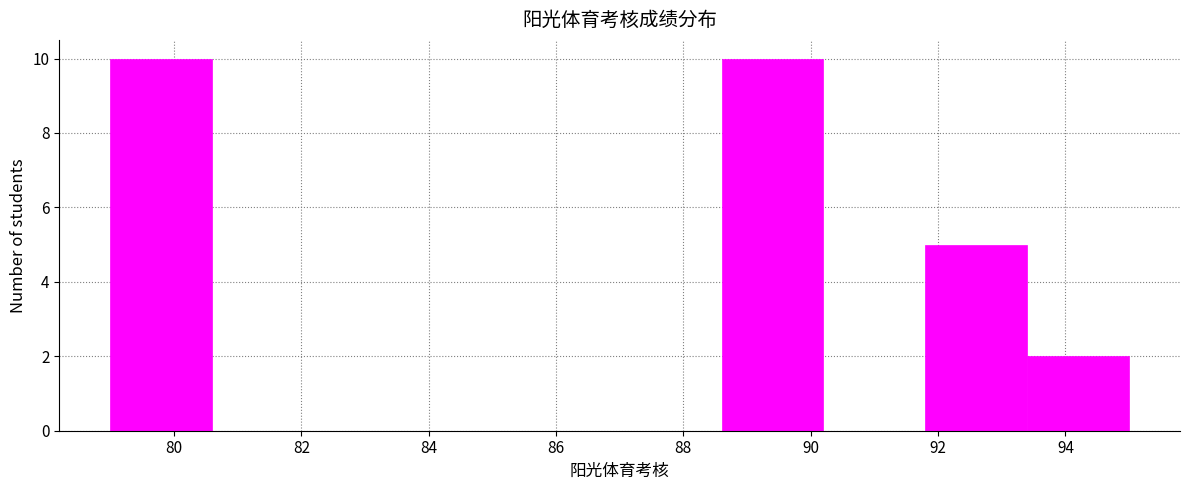

Reading left to right, transcribe this chart: for each bar, give the range it covers on the x-axis and its height. The values are not printed on the chart, so give them approximately, as read against the axis.

79.0 to 80.6: 10
80.6 to 82.2: 0
82.2 to 83.8: 0
83.8 to 85.4: 0
85.4 to 87.0: 0
87.0 to 88.6: 0
88.6 to 90.2: 10
90.2 to 91.8: 0
91.8 to 93.4: 5
93.4 to 95.0: 2